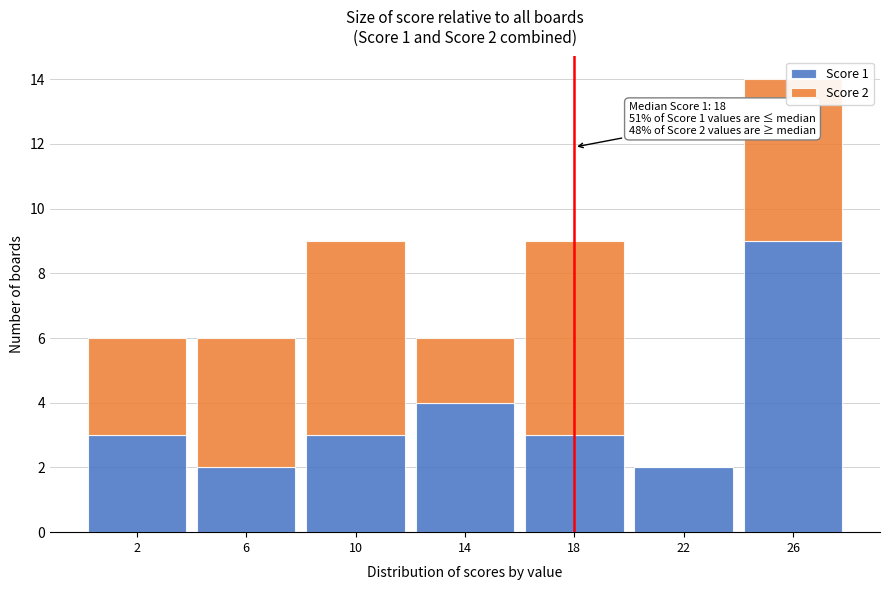

Which range on the x-axis has the tallest stacked bar (by total height)?

24 to 28